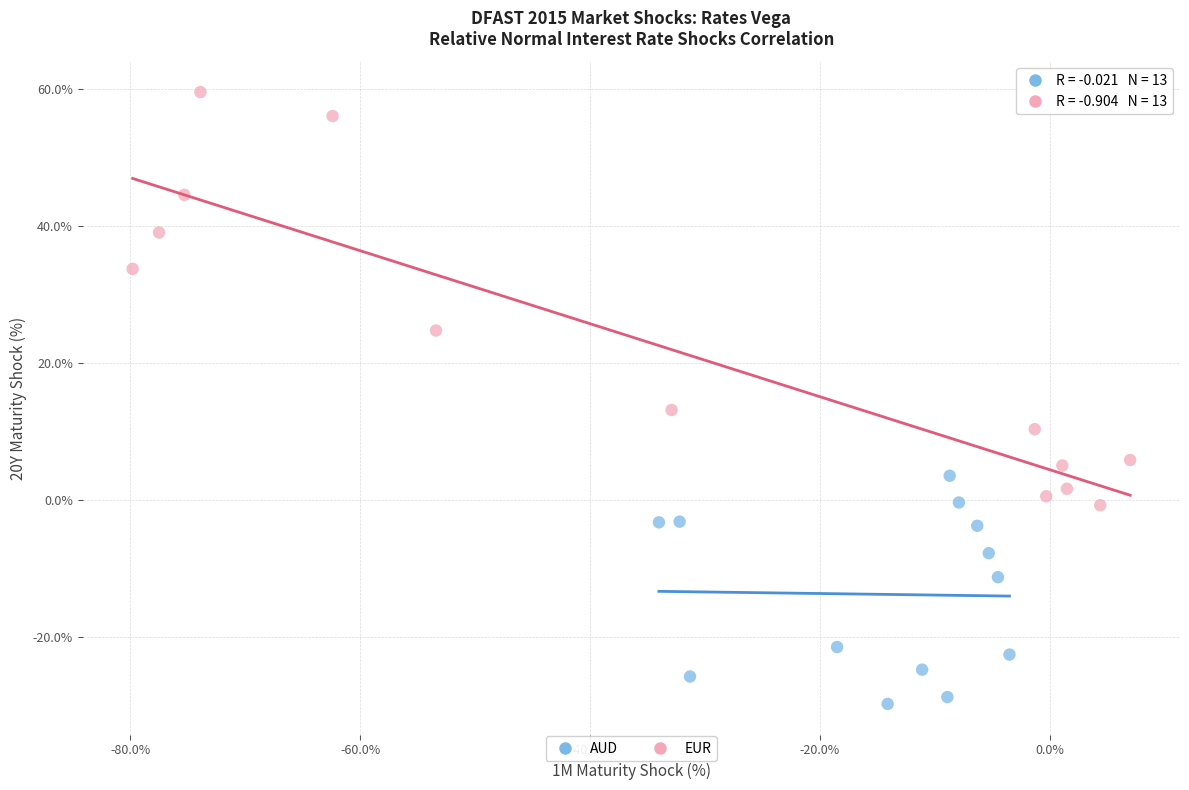

Which series has the widest spread of Y values?

EUR